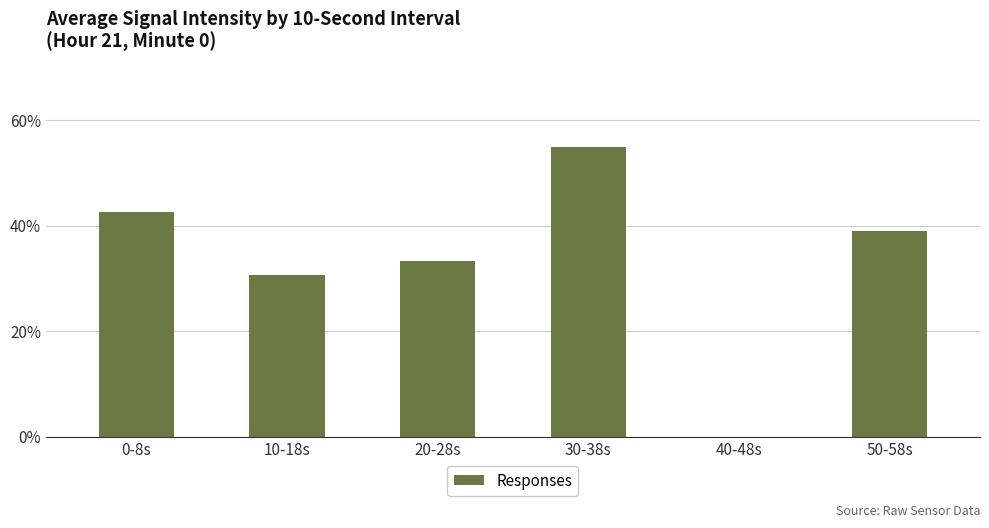

Between 50-58s and 40-48s, which is larger?

50-58s